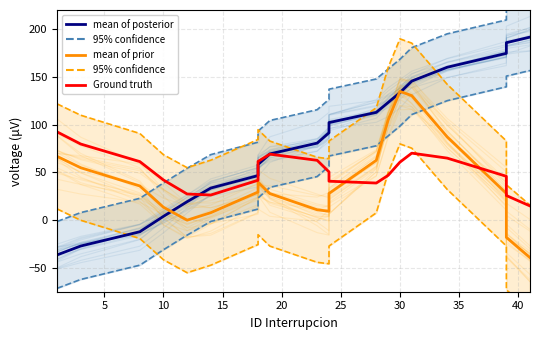

List the series in order of their peak value, highest first.

95% confidence, mean of posterior, 95% confidence , mean of prior, Ground truth